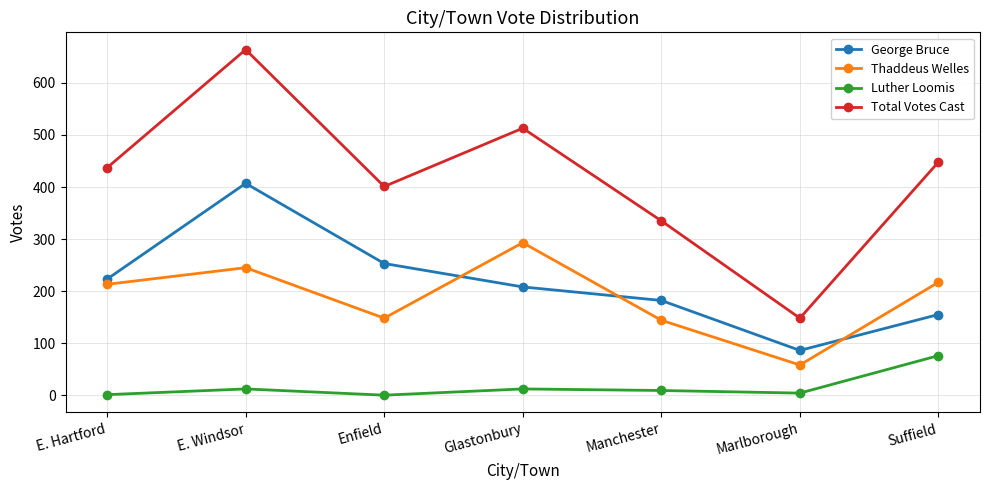

True or false: Thaddeus Welles and Total Votes Cast cross at least once.

False